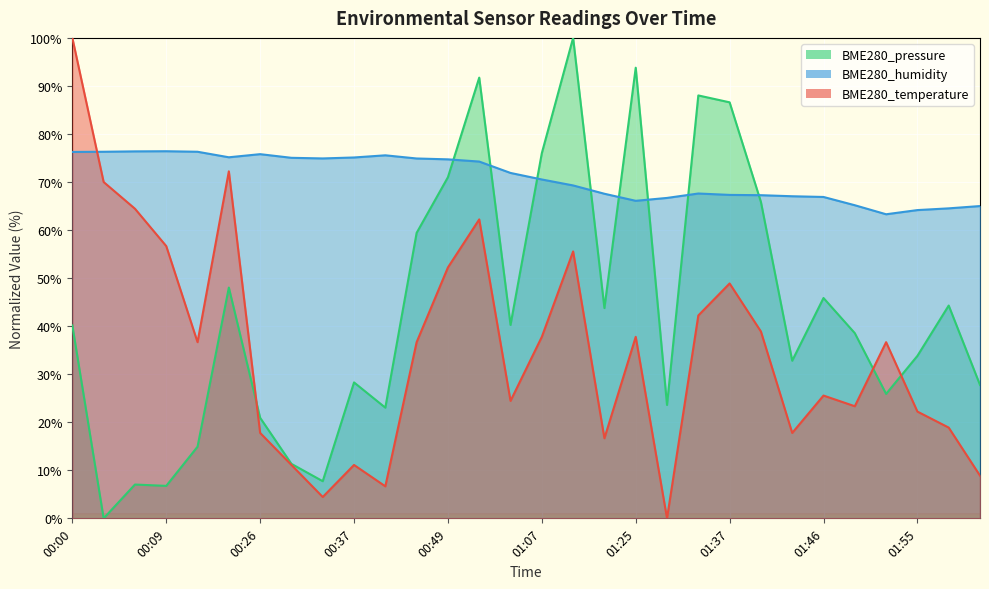

What are all the series names shown in the legend?

BME280_pressure, BME280_humidity, BME280_temperature